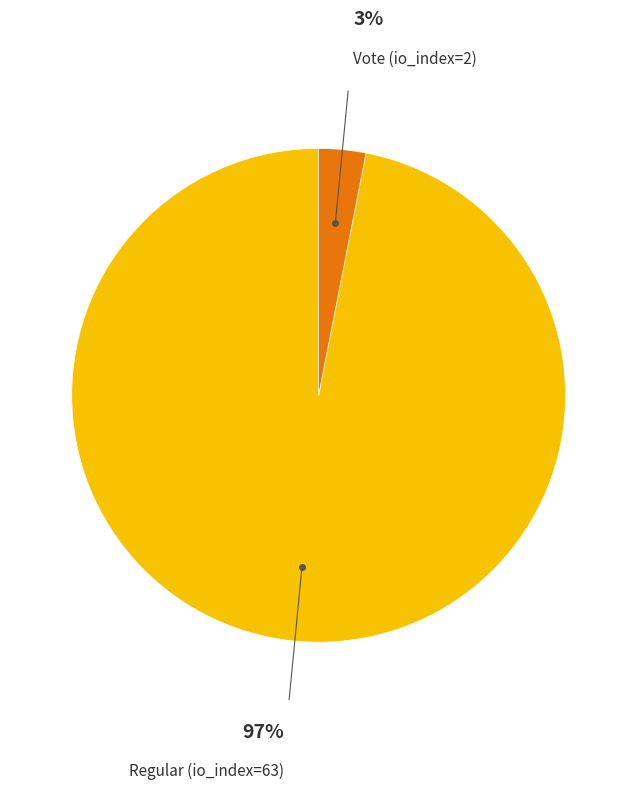

How many slices are in this pie chart?

2